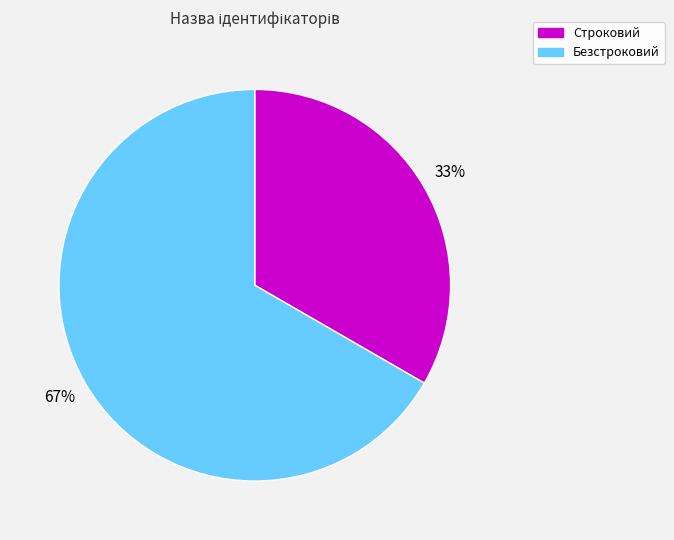

Do Строковий and Безстроковий together represent more than half of the pie?

Yes